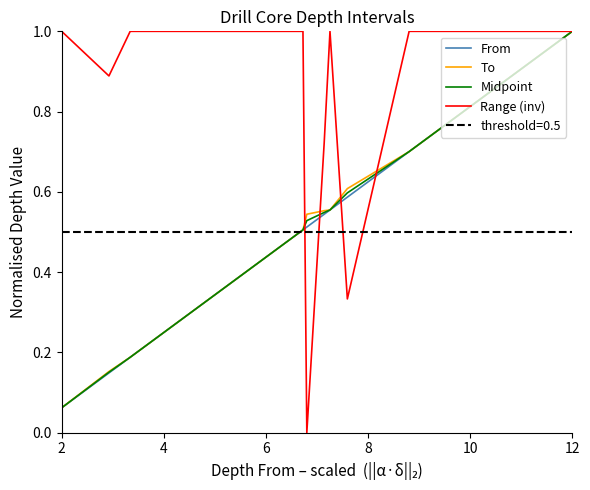

What is the maximum value for From?

1.0